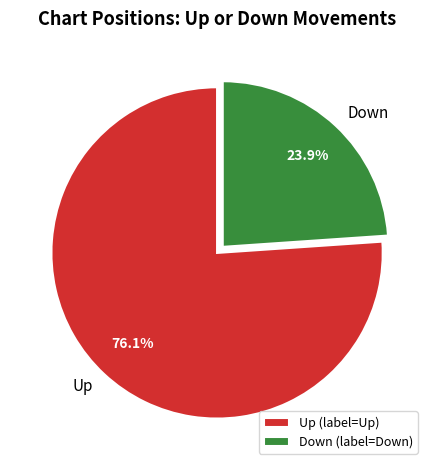

What is the total percentage of Down and Up?

100.0%